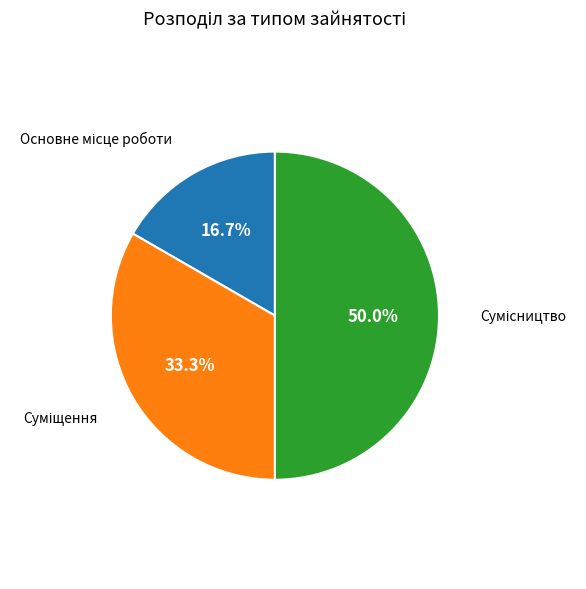

How many slices are in this pie chart?

3